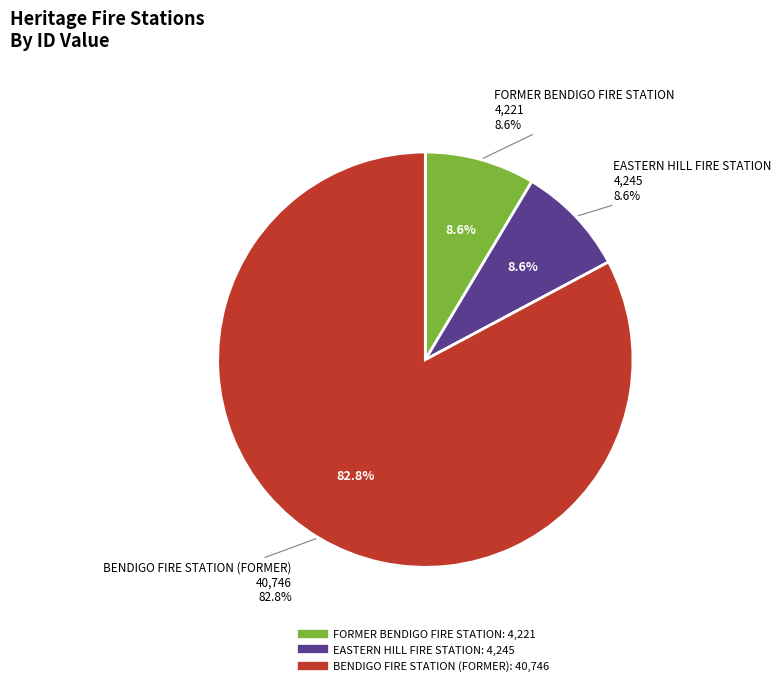

To the nearest percent, what is the combined percentage of FORMER BENDIGO FIRE STATION and EASTERN HILL FIRE STATION?

17%